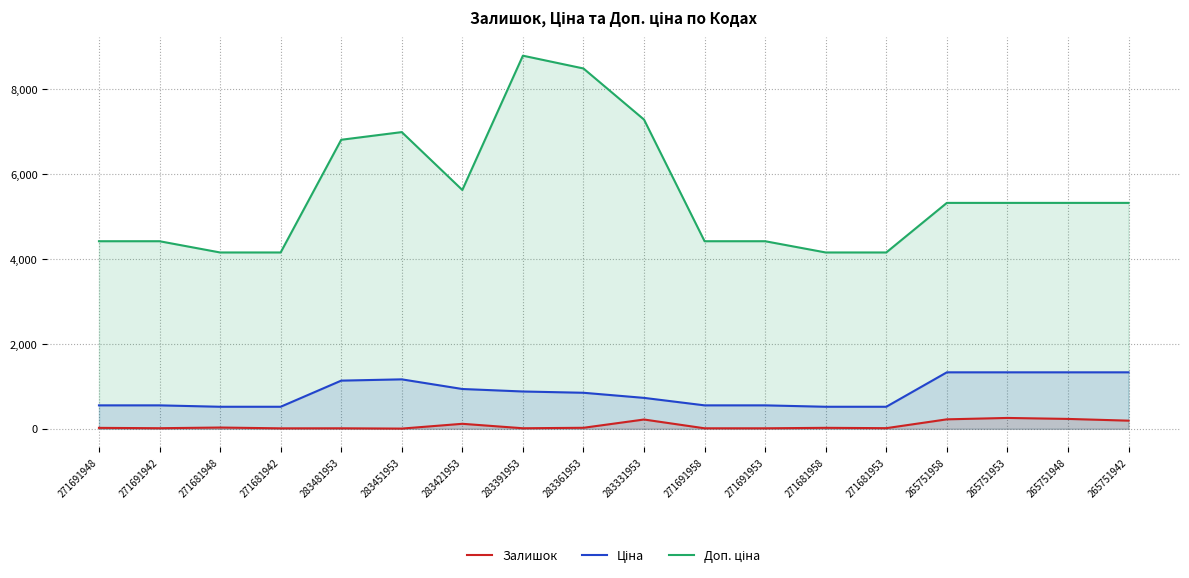

The Доп. ціна series shows 9315.2 at 265751948. True or false?

False